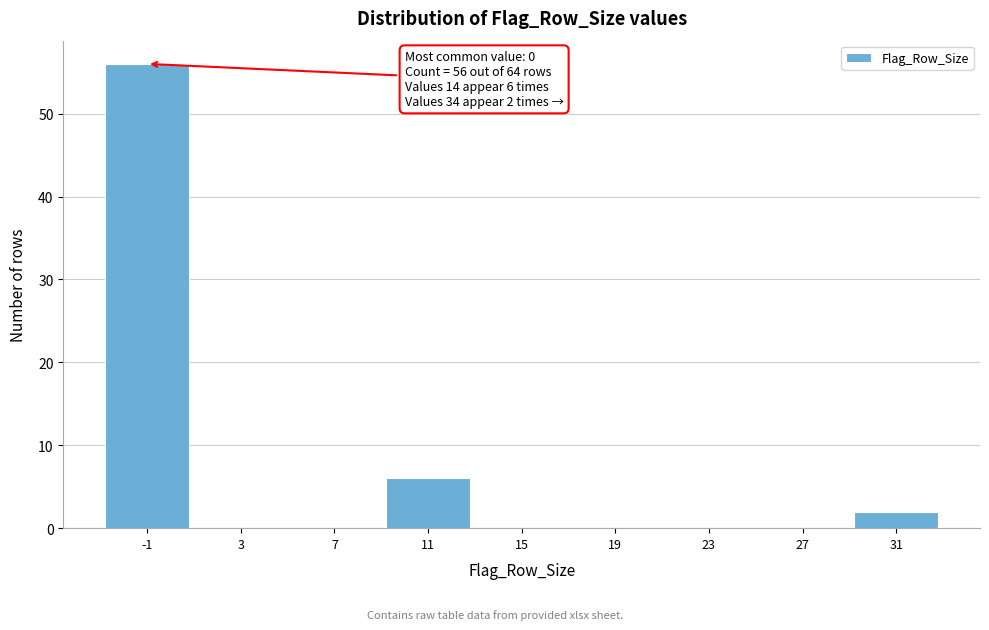

Reading left to right, list all the values displayed in this chart.

-1=56	3=0	7=0	11=6	15=0	19=0	23=0	27=0	31=2